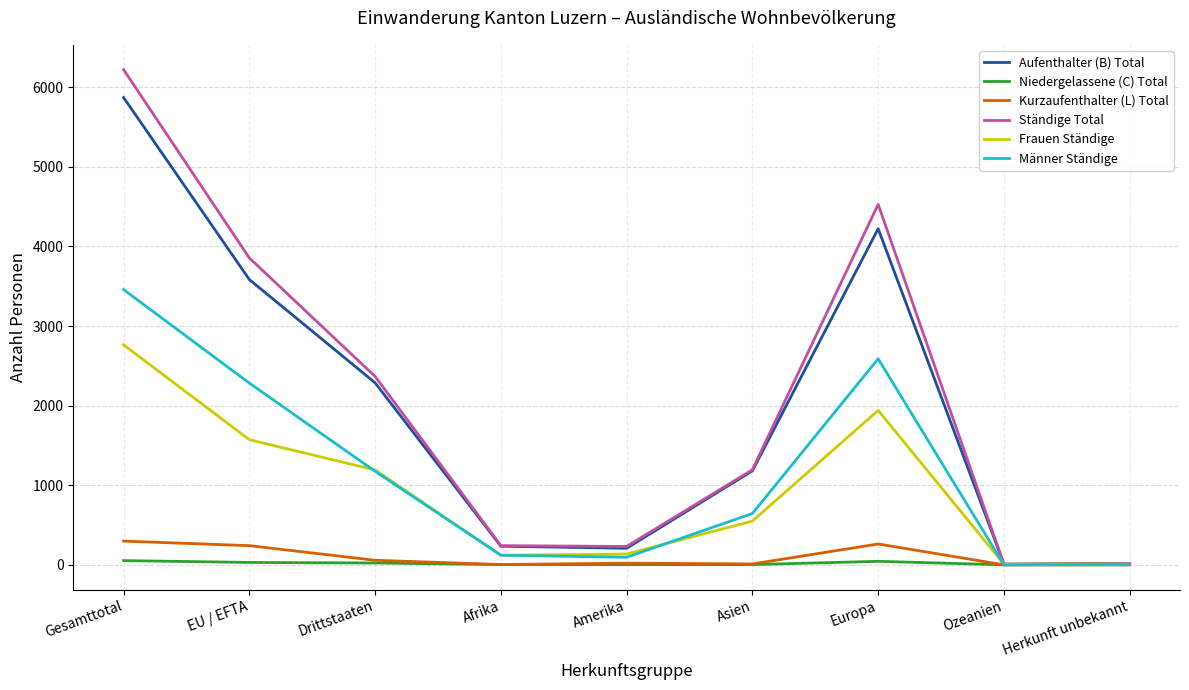

List the series in order of their peak value, highest first.

Ständige Total, Aufenthalter (B) Total, Männer Ständige, Frauen Ständige, Kurzaufenthalter (L) Total, Niedergelassene (C) Total